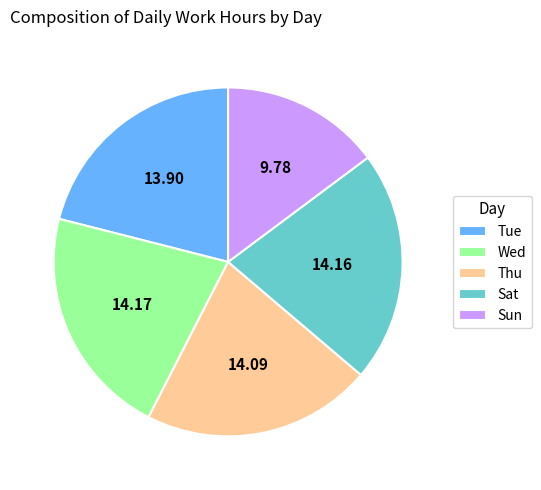

Is the sum of Wed and Sun greater than half?

No